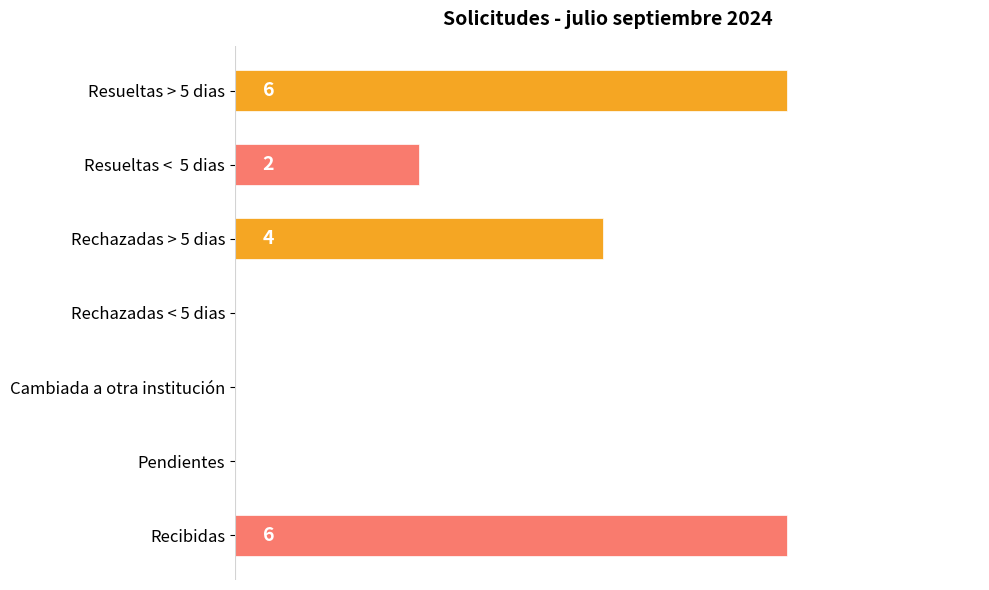

What is the greatest value displayed?

6